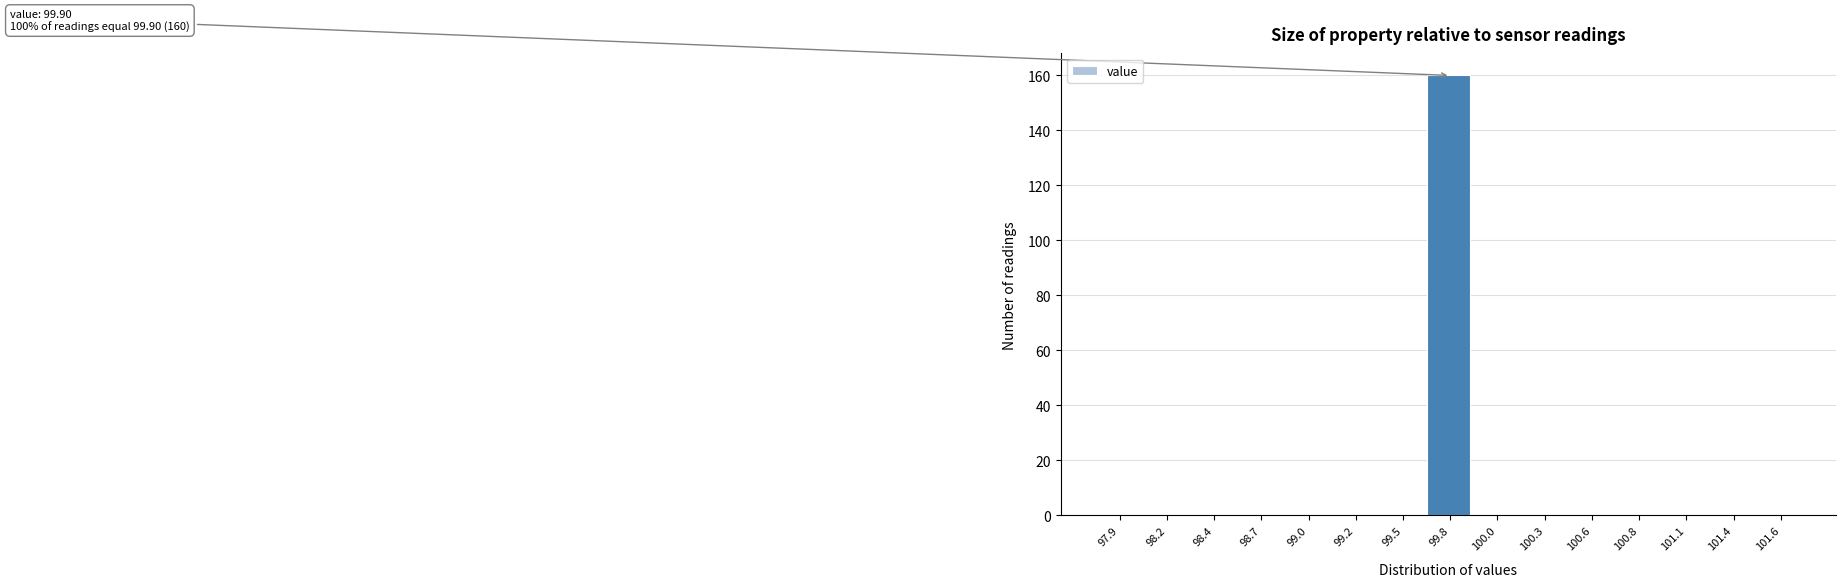

Reading left to right, extract all data points from this chart.

97.9=0	98.2=0	98.4=0	98.7=0	99.0=0	99.2=0	99.5=0	99.8=160	100.0=0	100.3=0	100.6=0	100.8=0	101.1=0	101.4=0	101.6=0